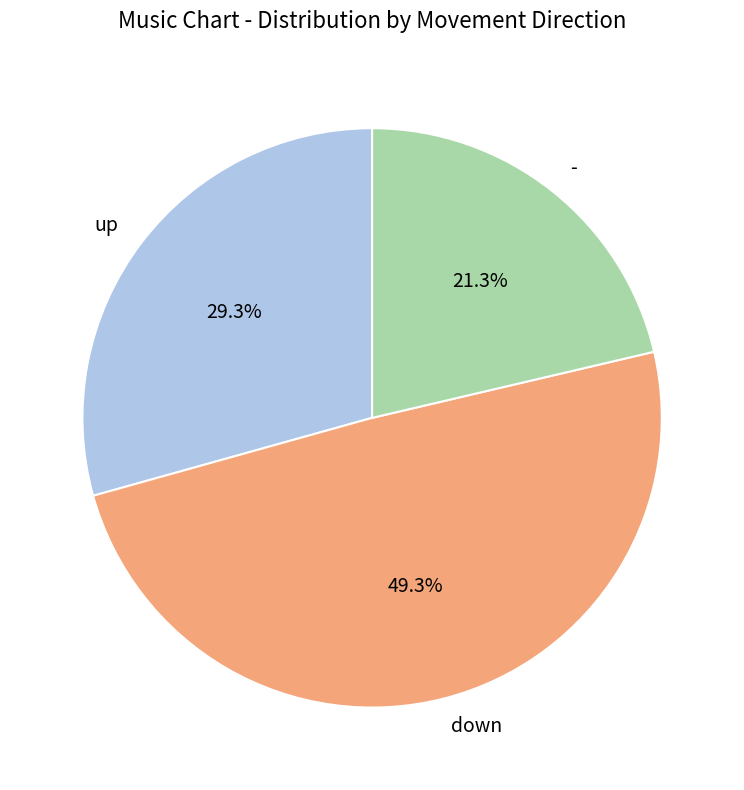

Rank the categories by value from highest to lowest.

down, up, -